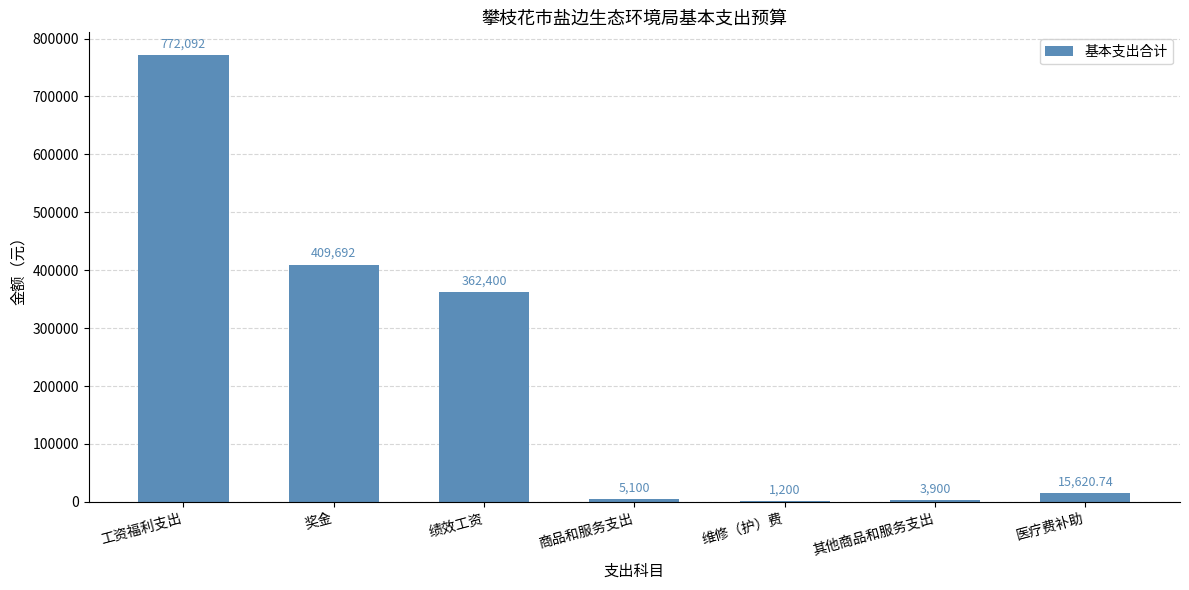

What is the sum of the values at 奖金 and 工资福利支出?

1181784.0